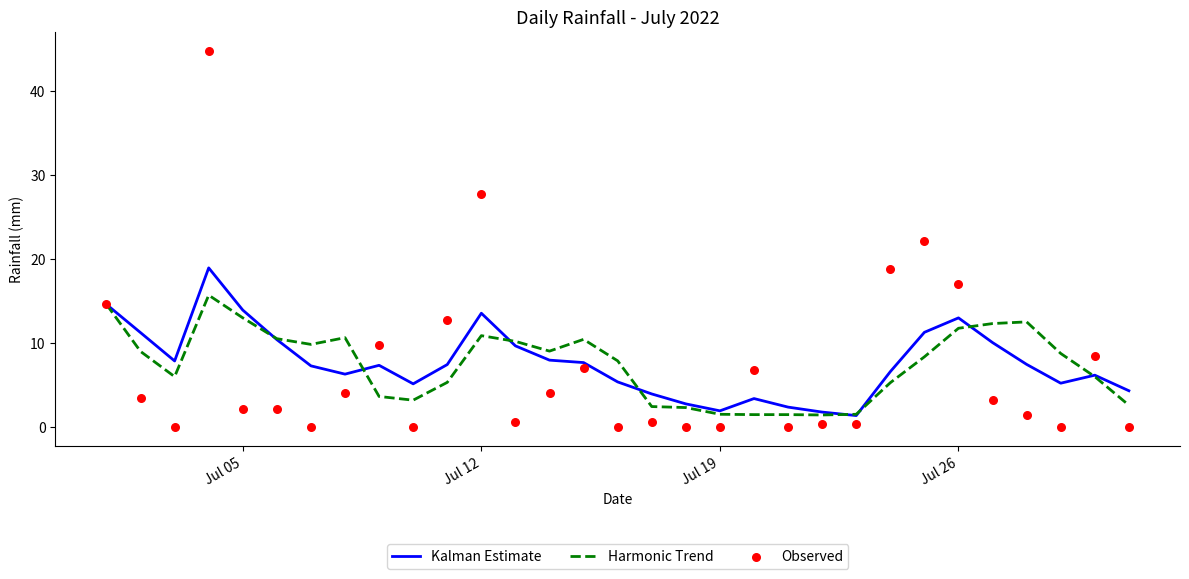

Which series has the largest total across all categories?

Kalman Estimate